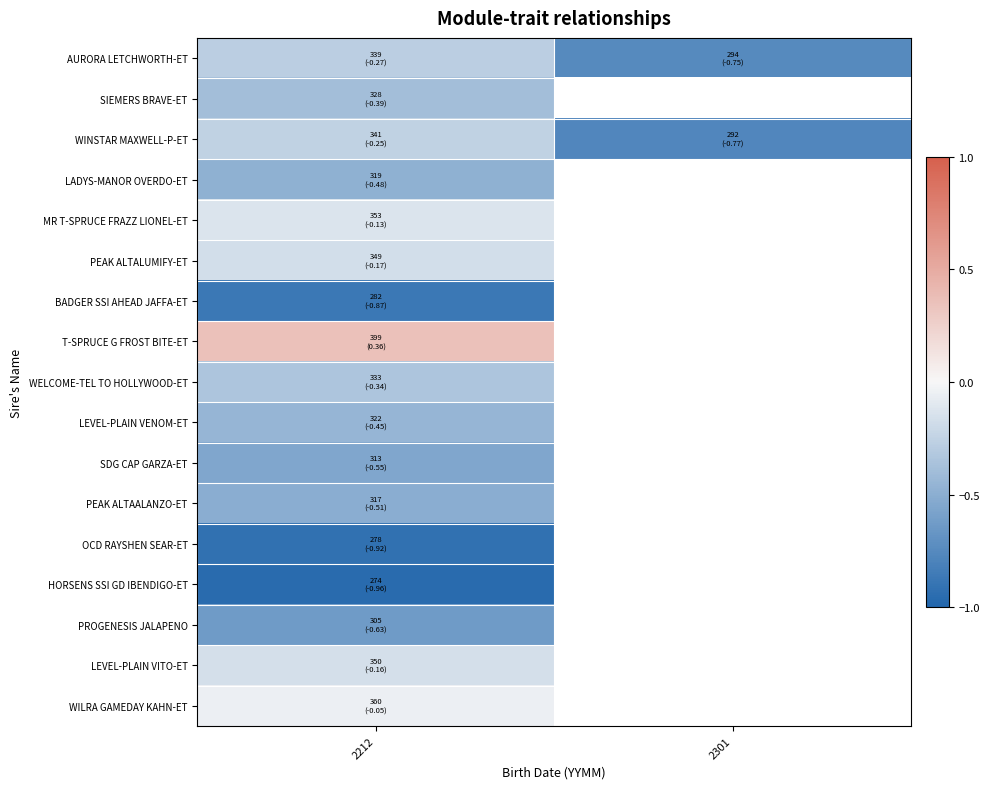

Which series changed the most between 2212 and 2301?

WINSTAR MAXWELL-P-ET